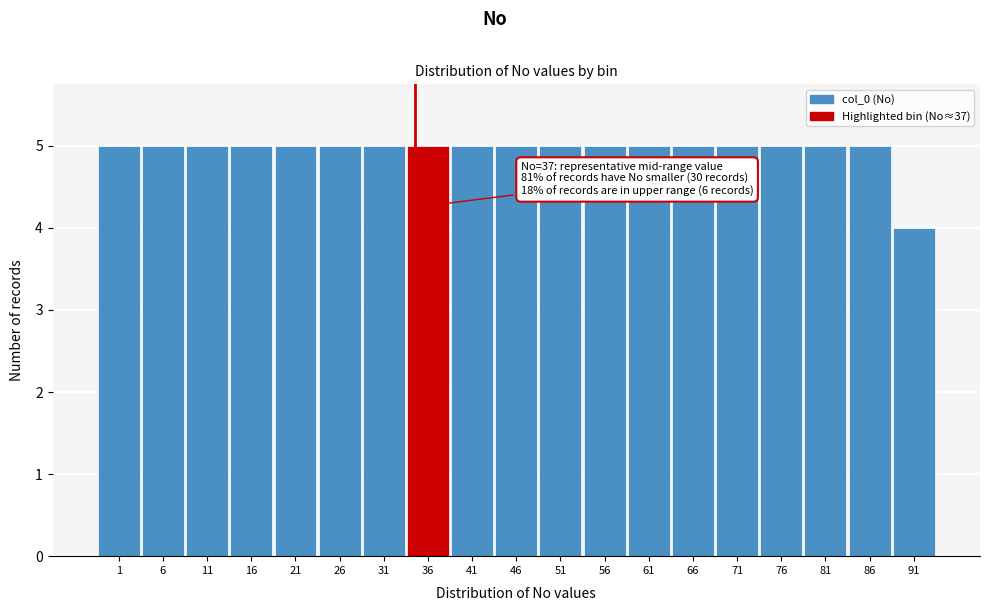

Reading right to left, what are all the values shown in this chart?

4	5	5	5	5	5	5	5	5	5	5	5	5	5	5	5	5	5	5